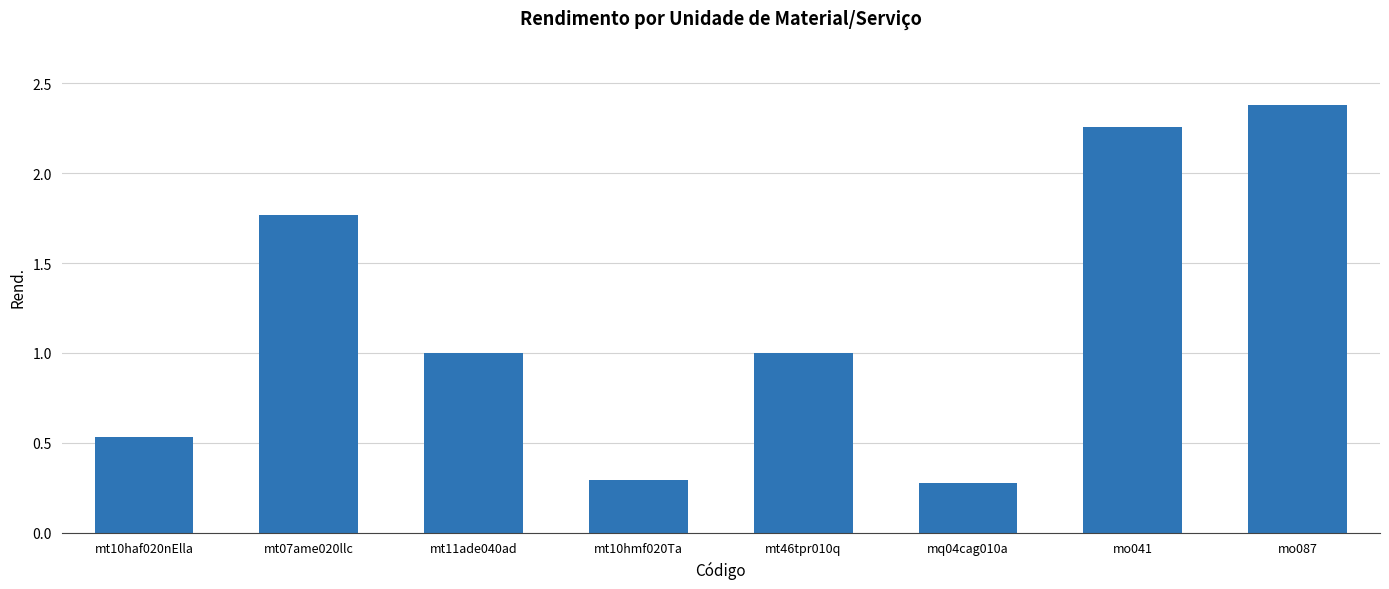

The value at mt46tpr010q is 1.0. True or false?

True